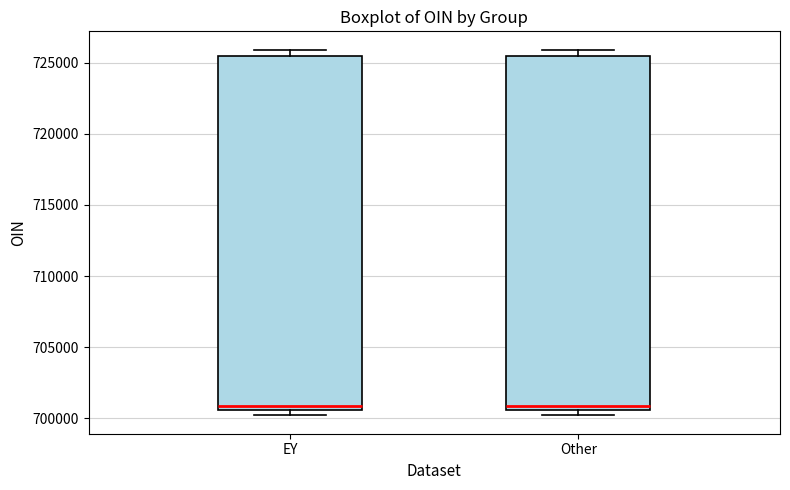

Reading left to right, read every box against the y-axis: the position of its median line, the range the box covers, and the ends of its whiskers. The values are not printed on the chart, so give them approximately, as read against the axis.

EY: median 701000, box 700500 to 725500, whiskers 700000 to 726000
Other: median 701000, box 700500 to 725500, whiskers 700000 to 726000